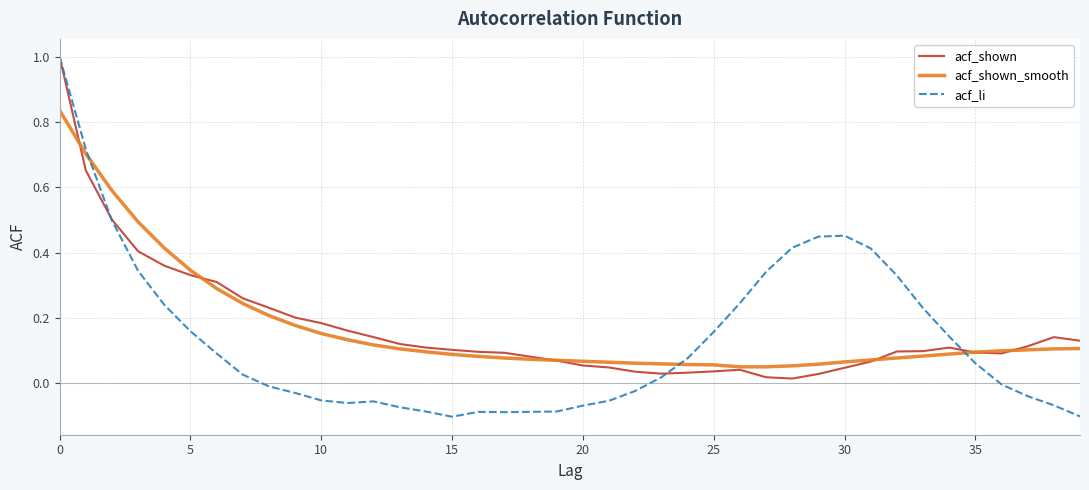

What is the maximum value shown in the chart?

1.0